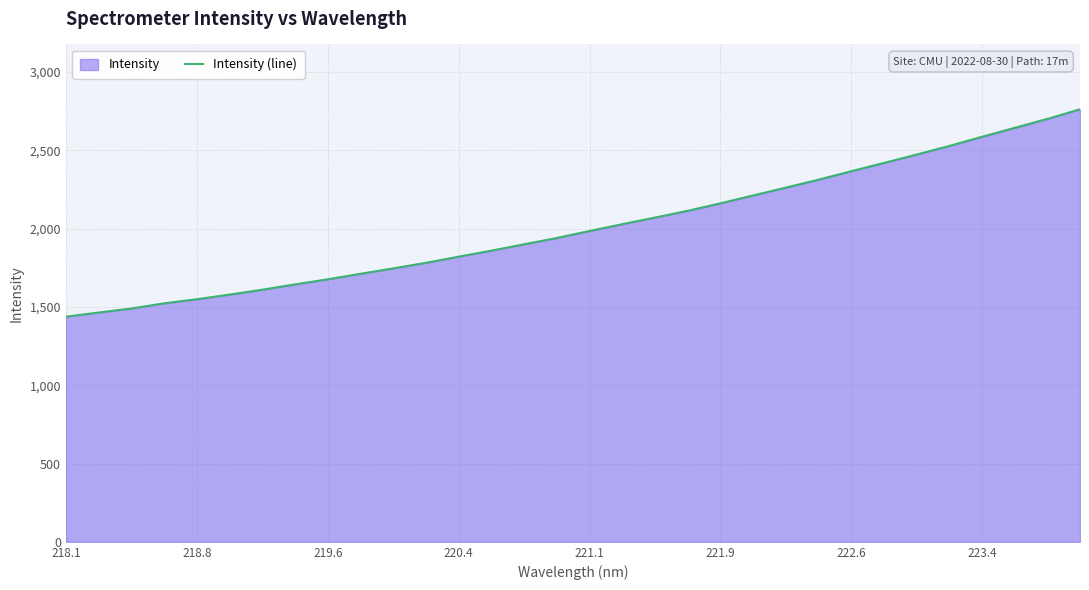

The value at 220.4 is 3094.4. True or false?

False